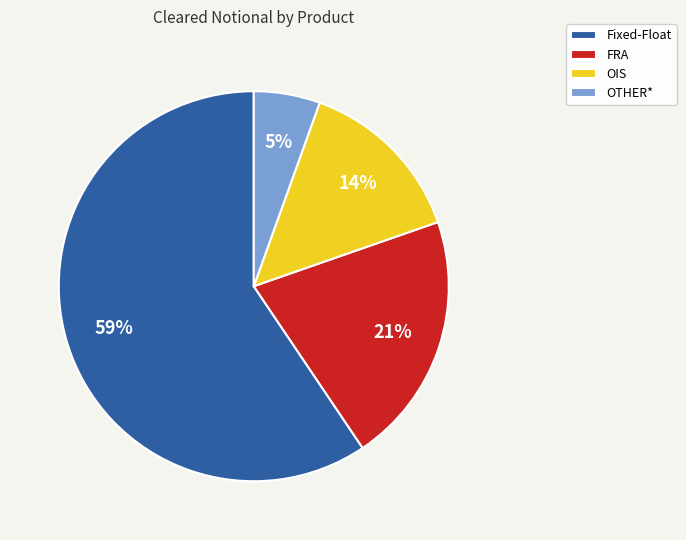

Which slice is the largest?

Fixed-Float